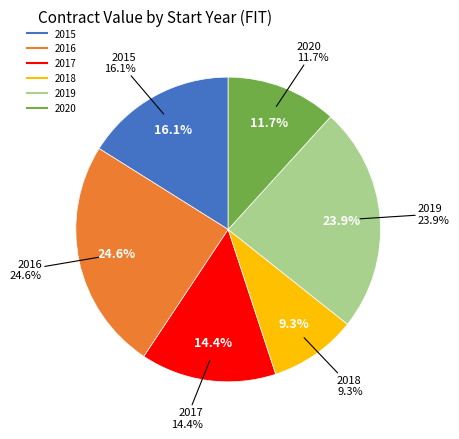

Is there any slice that represents more than half of the pie?

No